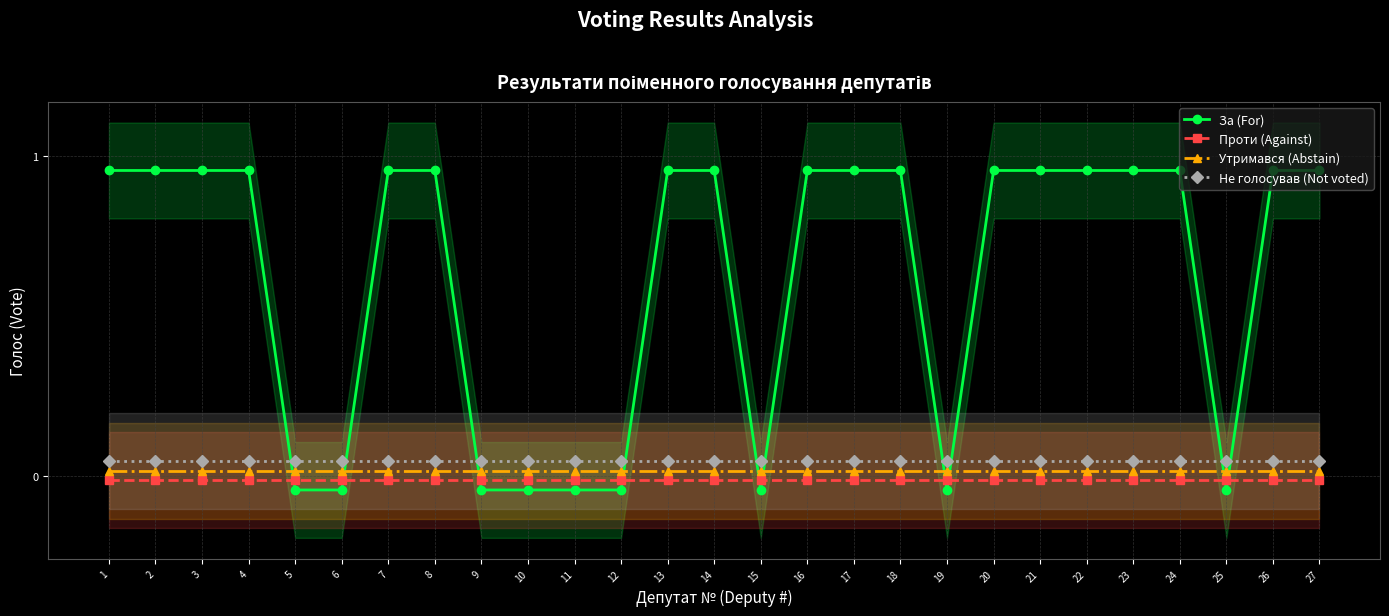

What is the sum of all Утримався (Abstain) values?

0.4